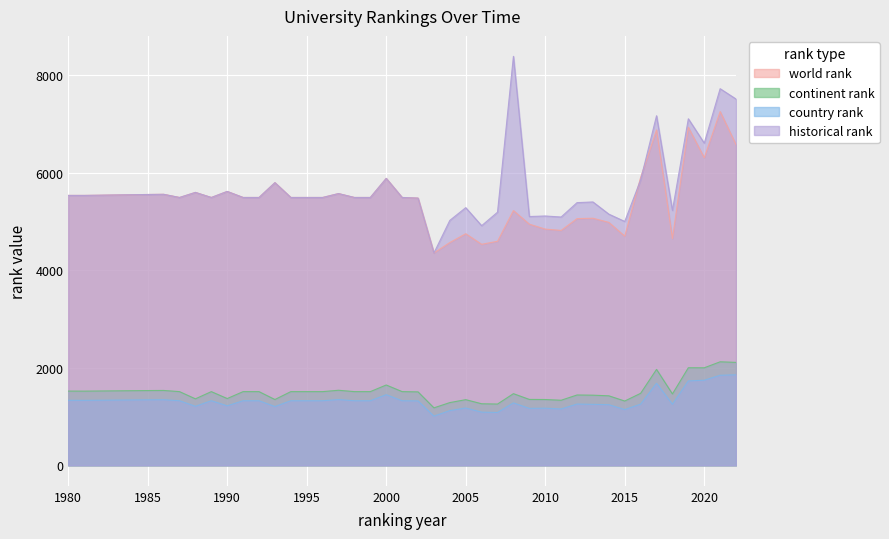

Between 1995 and 2015, which series saw the biggest shift?

world rank